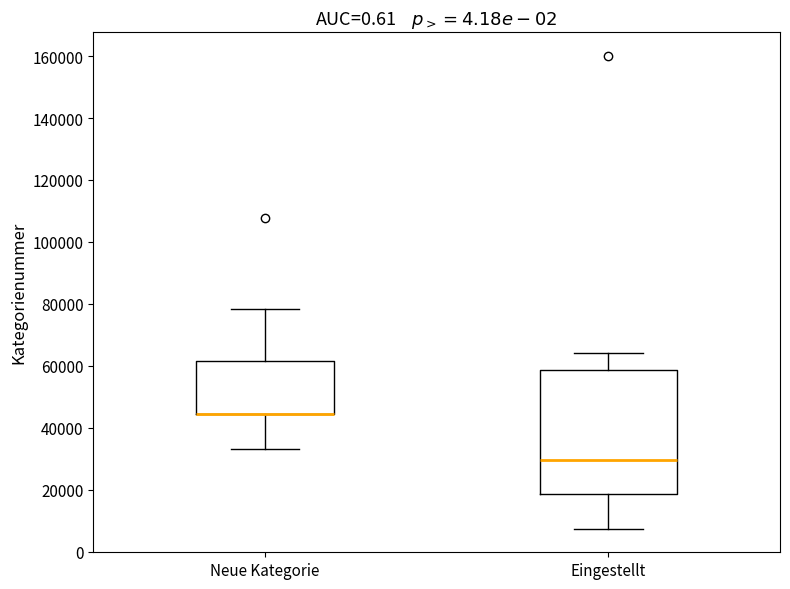

Reading left to right, transcribe this box plot: for each box, give where its median line is, the range the box spans, and where its two whiskers end, as read against the y-axis. The values are not printed on the chart, so give them approximately, as read against the axis.

Neue Kategorie: median 44000 (drawn on the box's lower edge), box 44000 to 62000, whiskers 34000 to 78000
Eingestellt: median 30000, box 18000 to 58000, whiskers 8000 to 64000